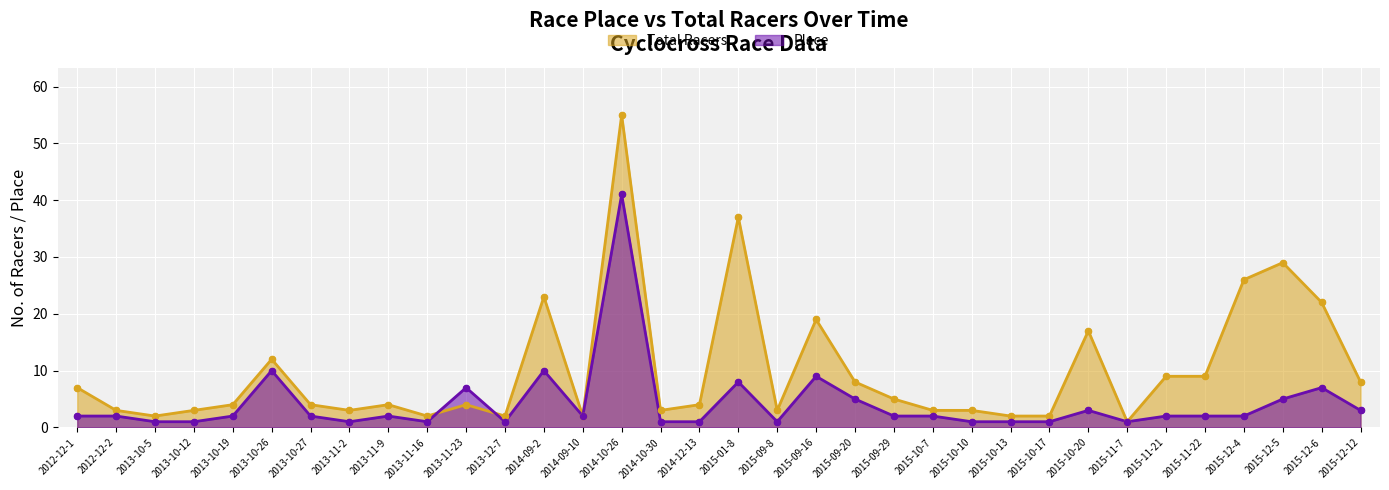

Which series reaches the maximum Y coordinate?

Total Racers